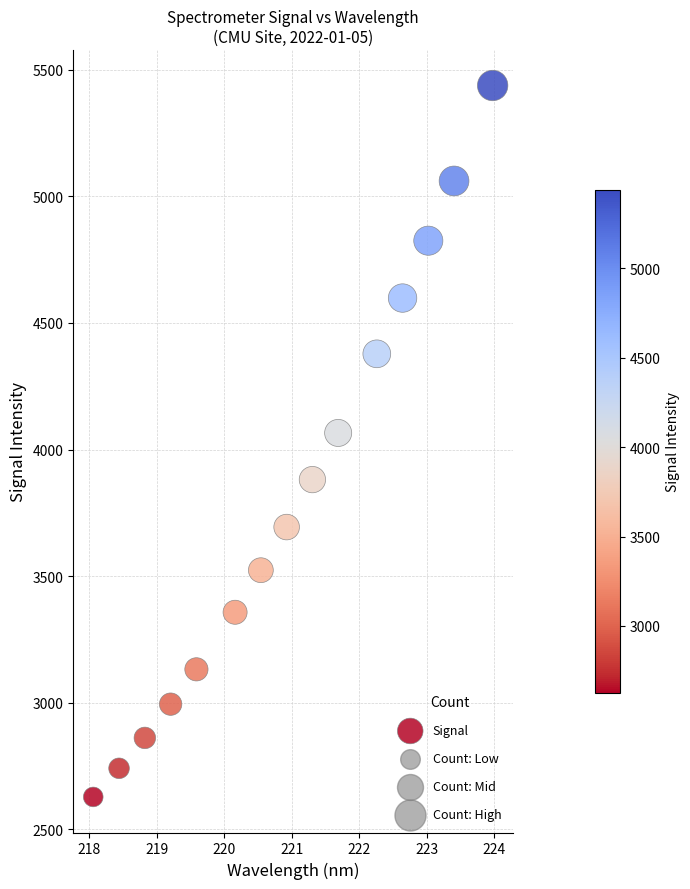

What is the range of Y values (max minus min)?

2810.0